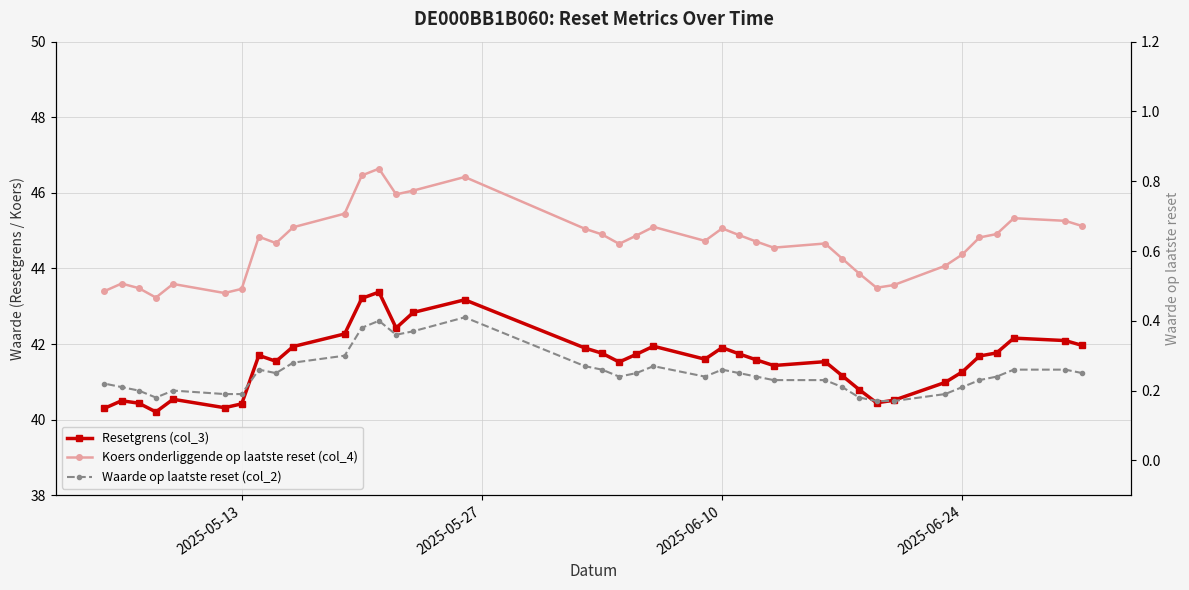

How many data points in Koers onderliggende op laatste reset (col_4) are less than 44?

10